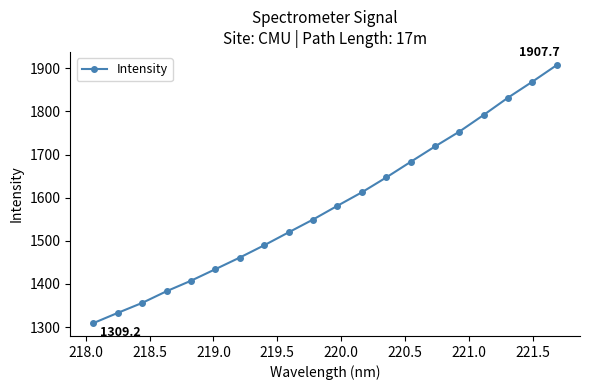

Reading left to right, list all the values displayed in this chart.

1309.2	1333.0	1356.1	1383.2	1407.5	1434.3	1461.3	1489.7	1519.7	1549.3	1581.2	1612.4	1646.9	1683.0	1718.8	1753.2	1792.0	1832.1	1869.2	1907.7